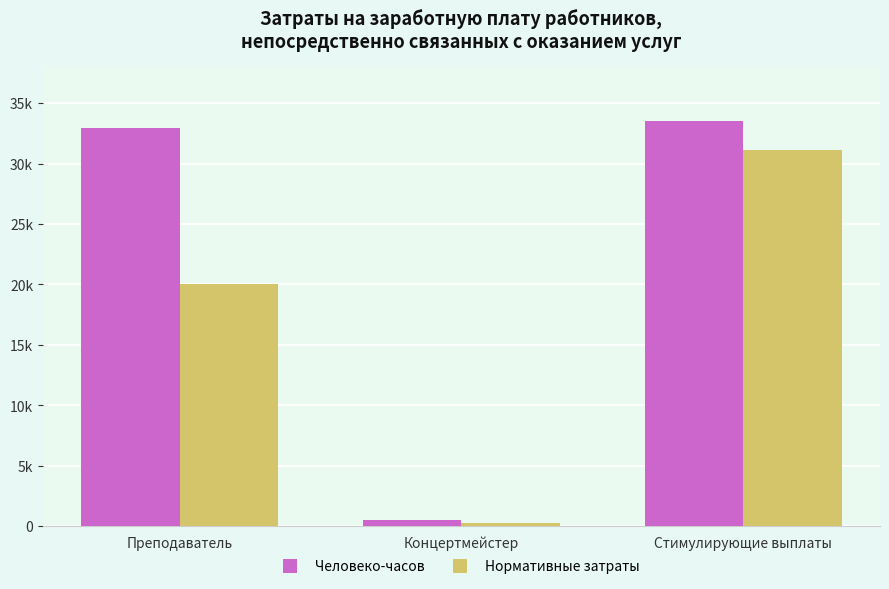

Are the bars horizontal?

No